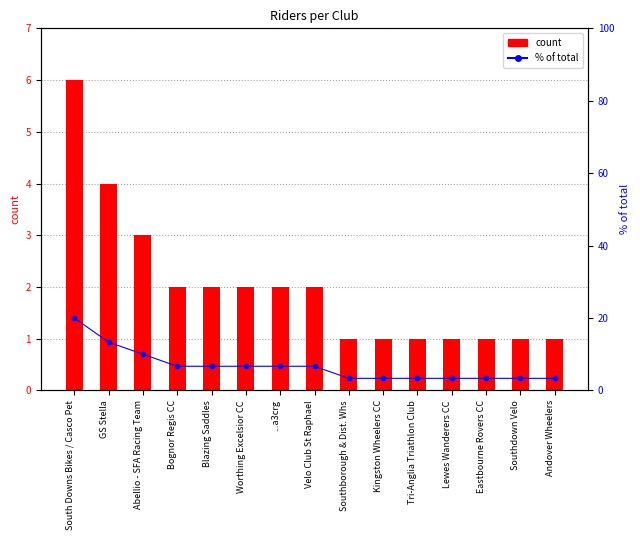

Rank the categories by % of total value from highest to lowest.

South Downs Bikes / Casco Pet, GS Stella, Abellio - SFA Racing Team, Bognor Regis CC, Blazing Saddles, Worthing Excelsior CC, ...a3crg, Velo Club St Raphael, Southborough & Dist. Whs, Kingston Wheelers CC, Tri-Anglia Triathlon Club, Lewes Wanderers CC, Eastbourne Rovers CC, Southdown Velo, Andover Wheelers